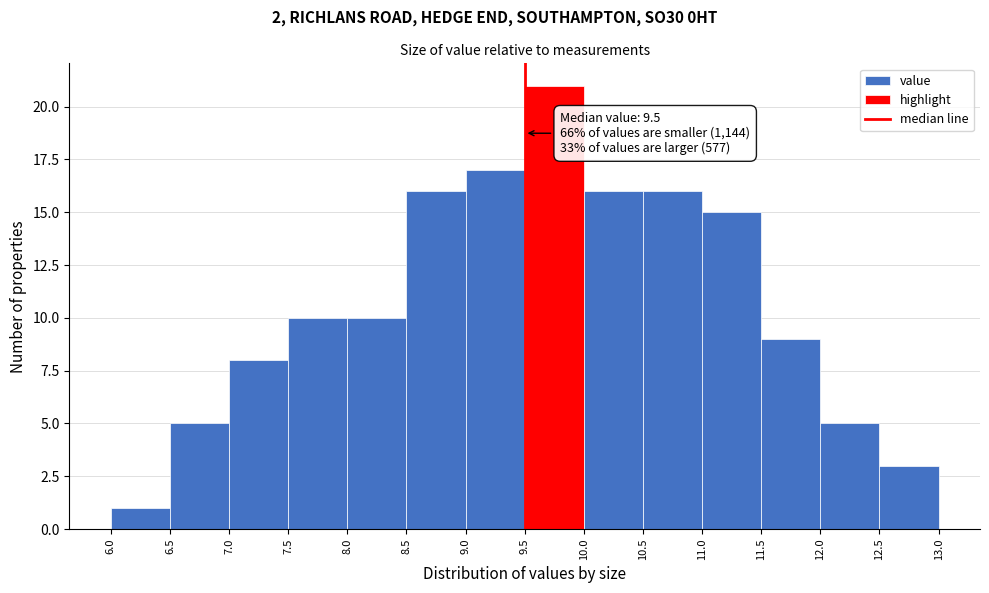

Over which range of the x-axis is the bar tallest?

9.5 to 10.0